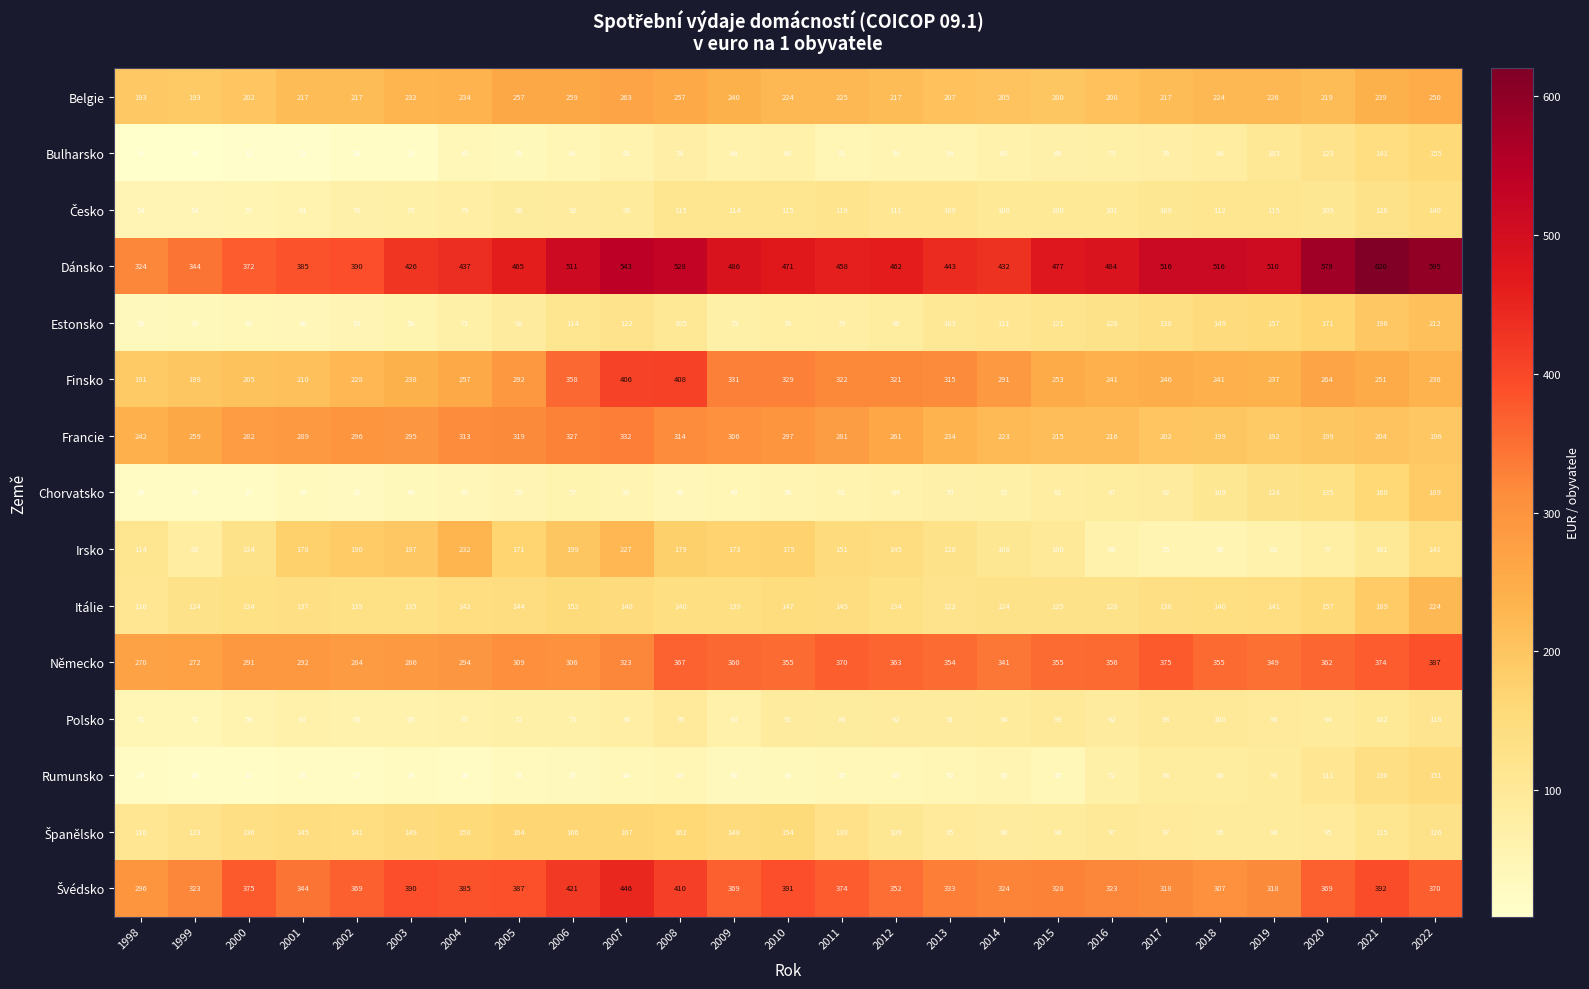

What is the lowest value of the Polsko series?

51